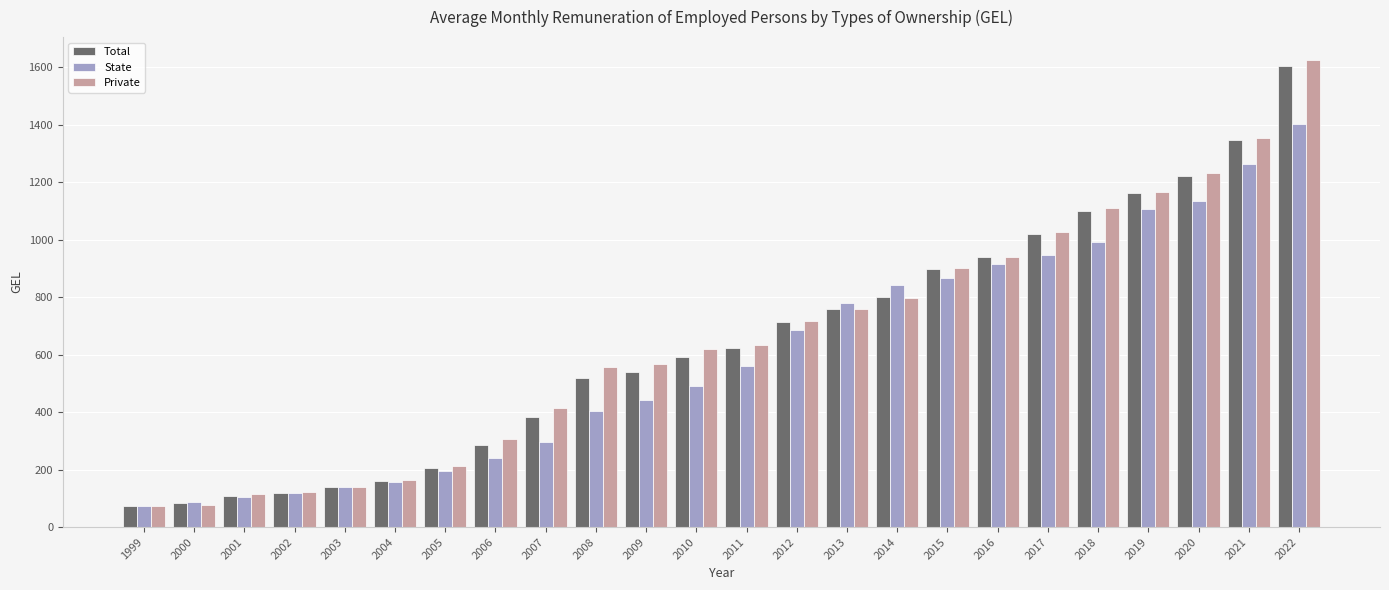

True or false: State has a value of 243.2 at 2010.

False